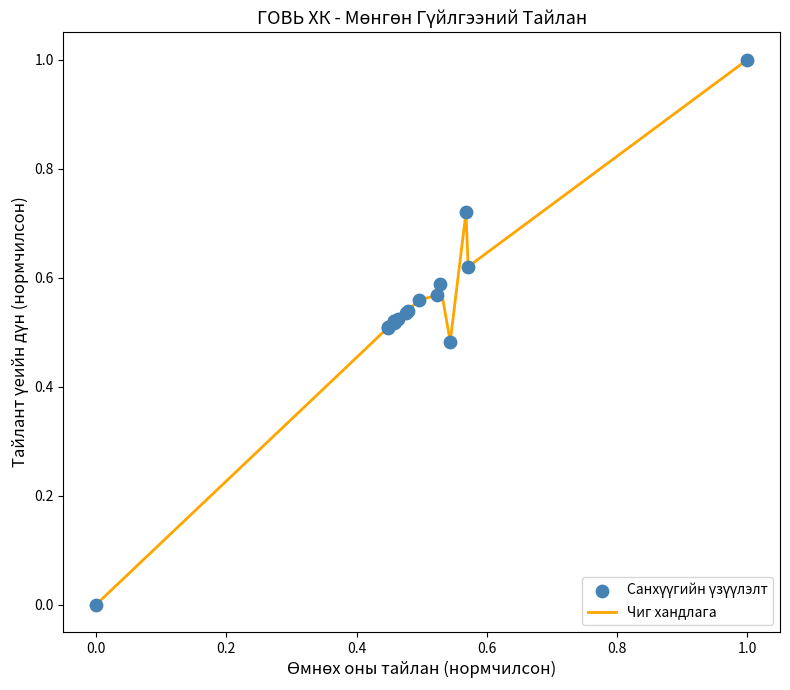

What is the difference between the maximum and minimum values?

1.0